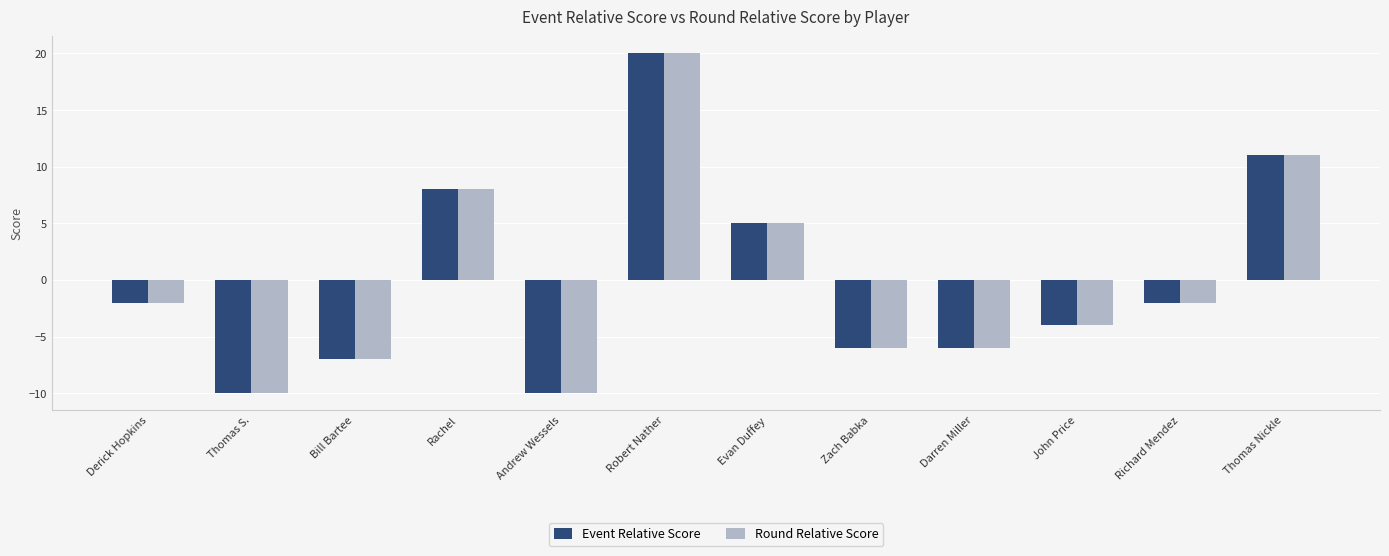

What is the total value across all series at Robert Nather?

40